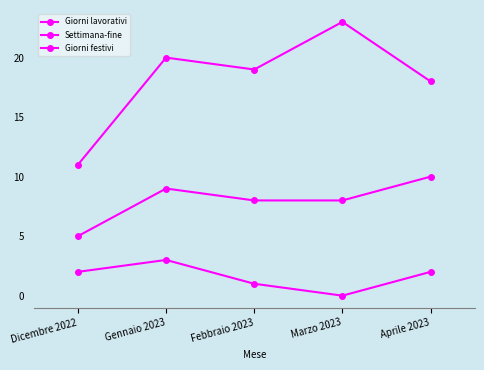

Is the value of Giorni lavorativi at Gennaio 2023 greater than the value of Giorni festivi at Febbraio 2023?

Yes